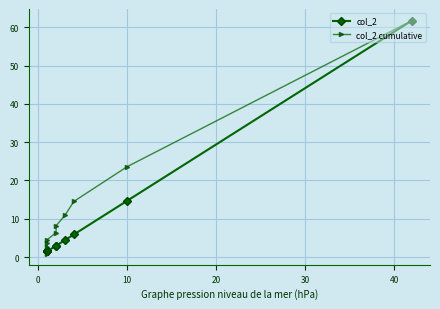

Count the number of data series in this chart.

2